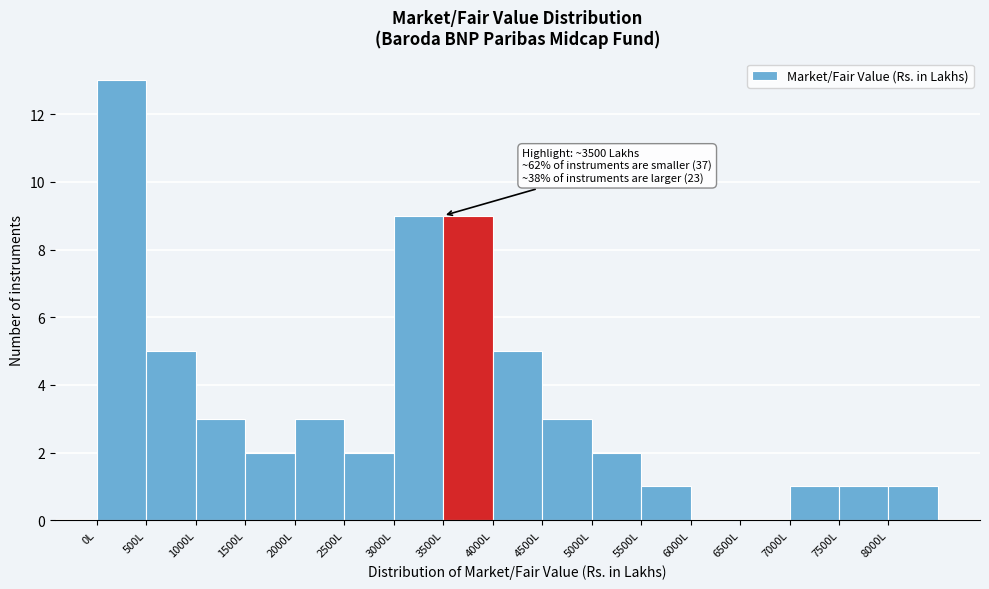

Over which range of the x-axis is the bar tallest?

0 to 500